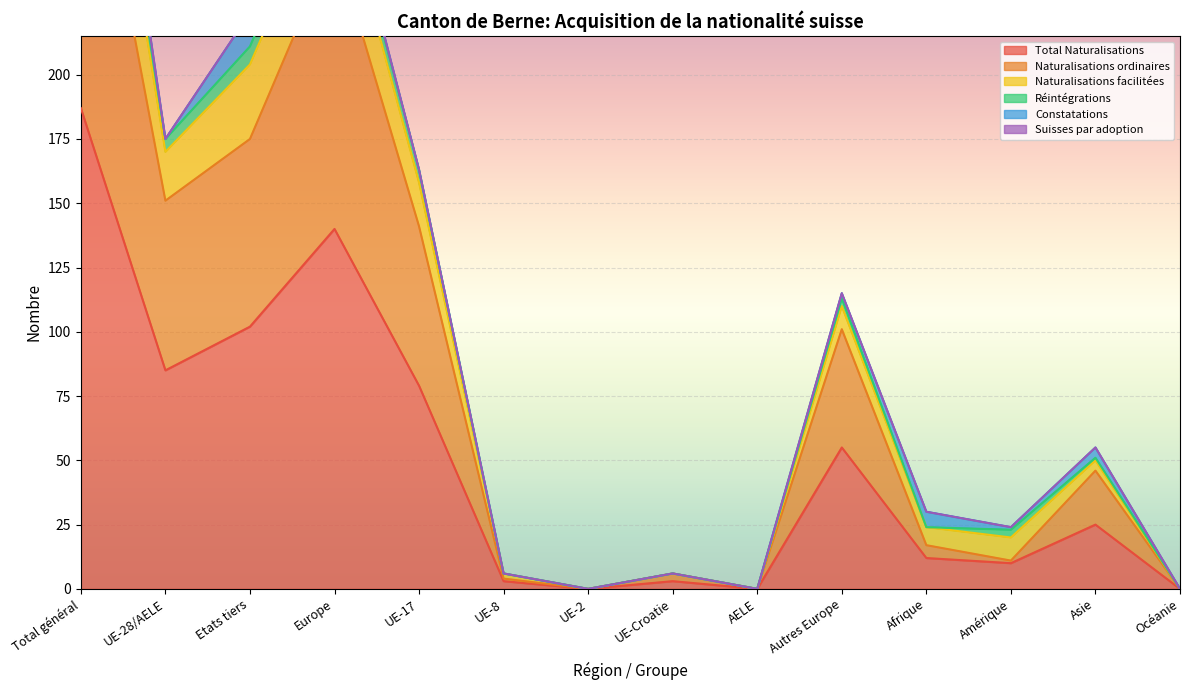

At which category is the sum across all series the highest?

Total général